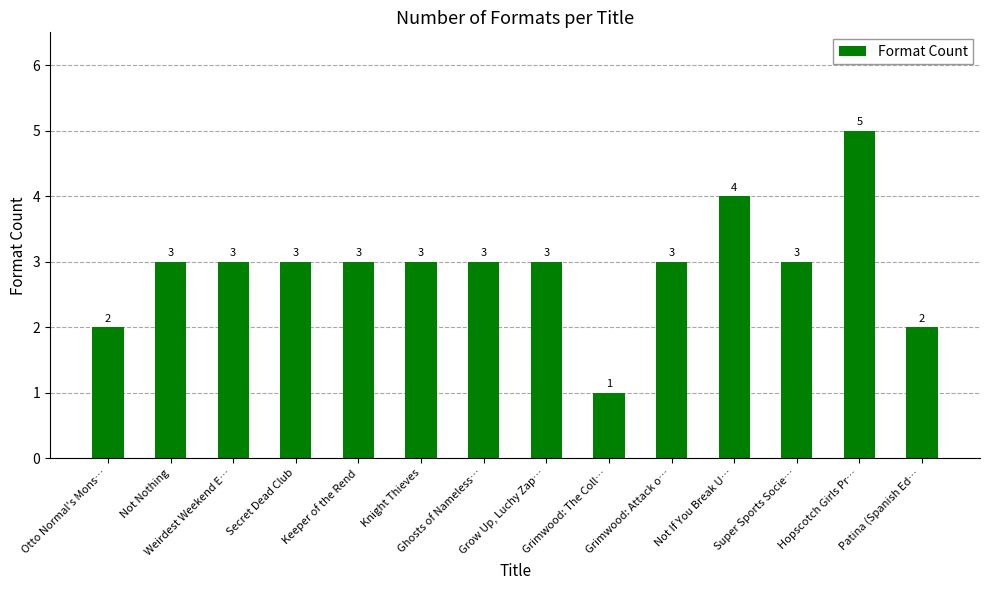

Does the chart contain stacked bars?

No